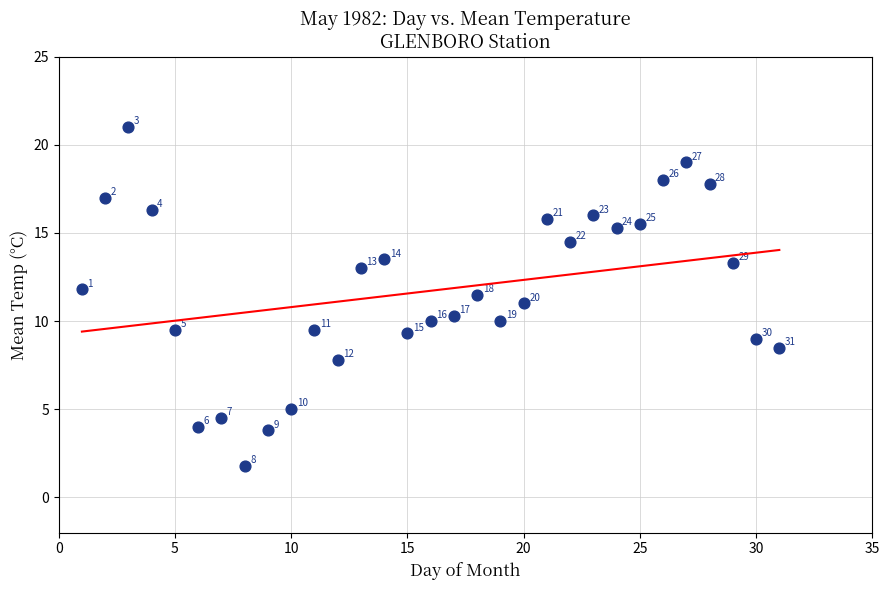

What is the range of X values (max minus min)?

30.0